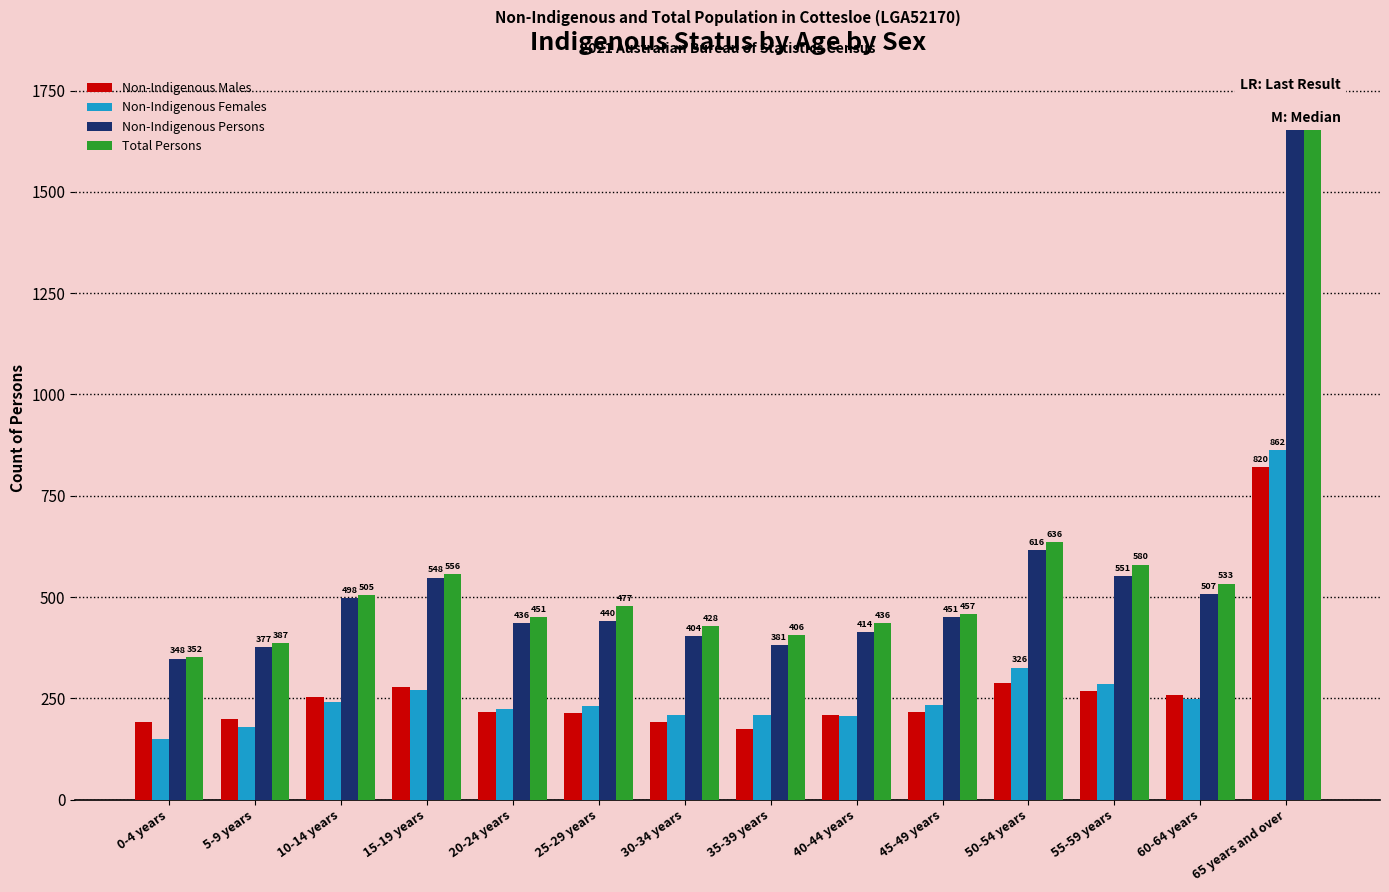

What is the label of the 9th bar from the right?

25-29 years